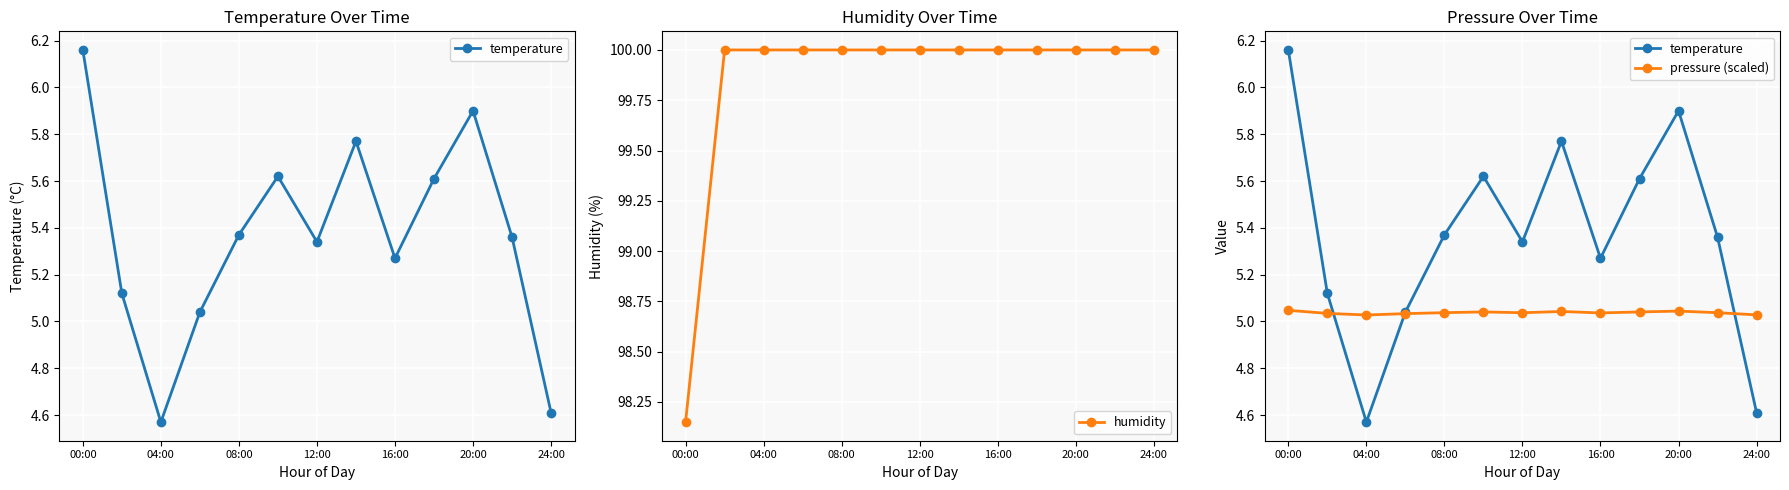

True or false: humidity and pressure (scaled) intersect in this chart.

False